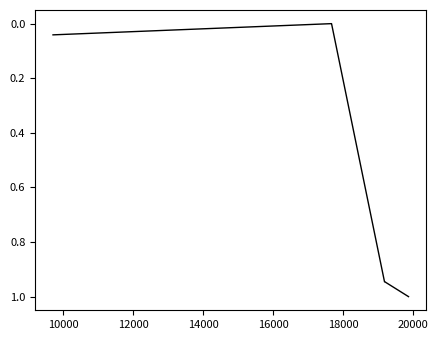

What is the difference between the maximum and minimum values?

1.0